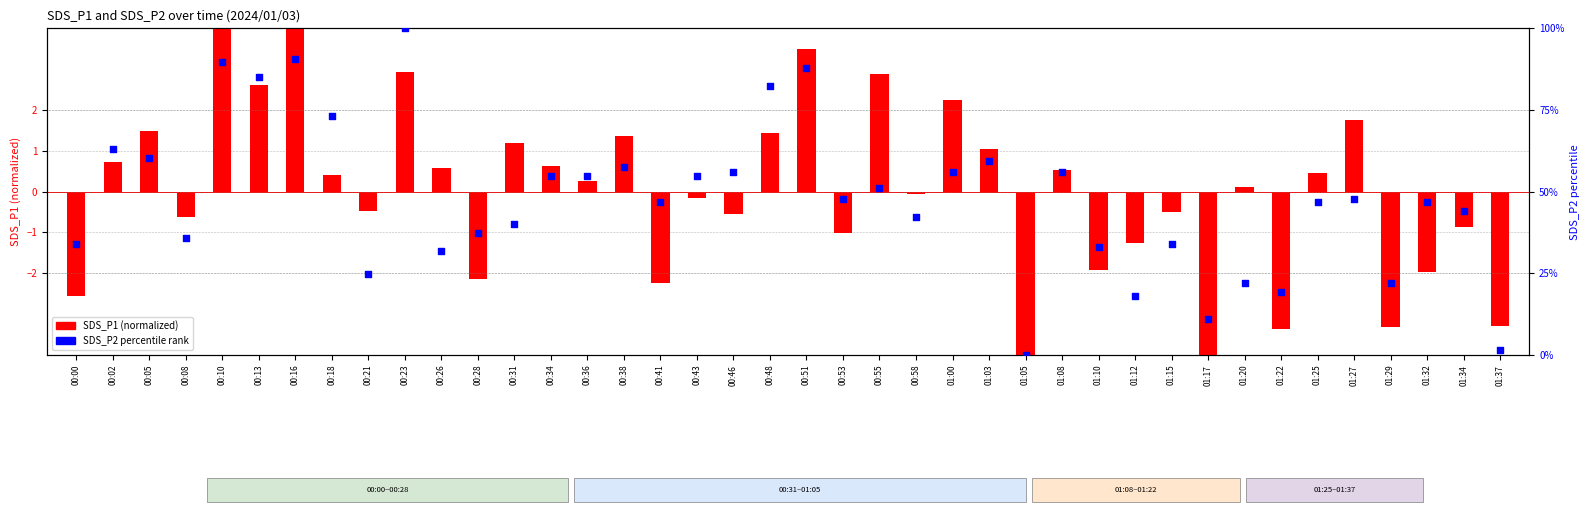

Which series has the largest total across all categories?

SDS_P2 (percentile rank)